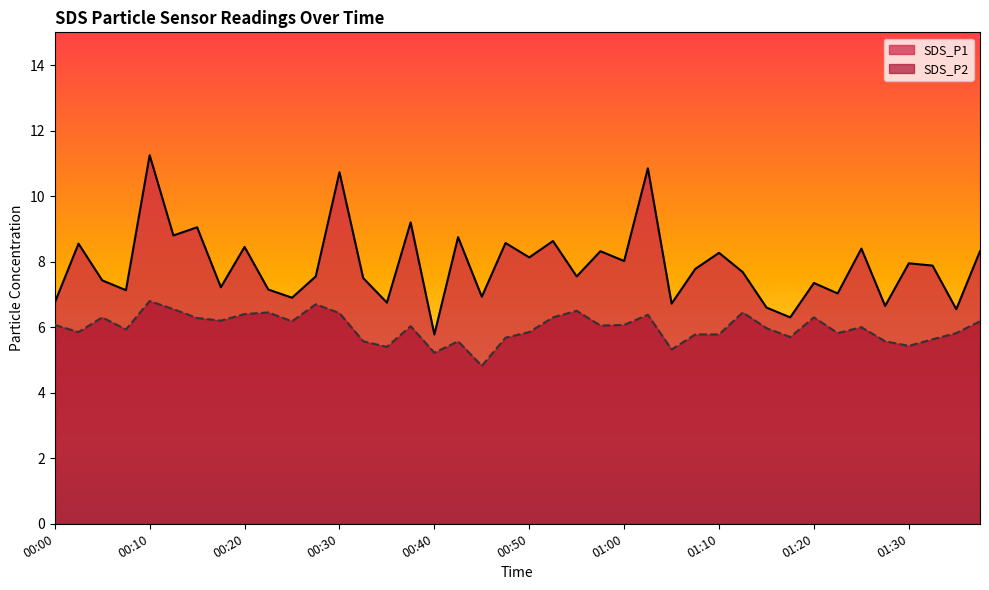

True or false: SDS_P1 has more than 0 interior local peaks.

True